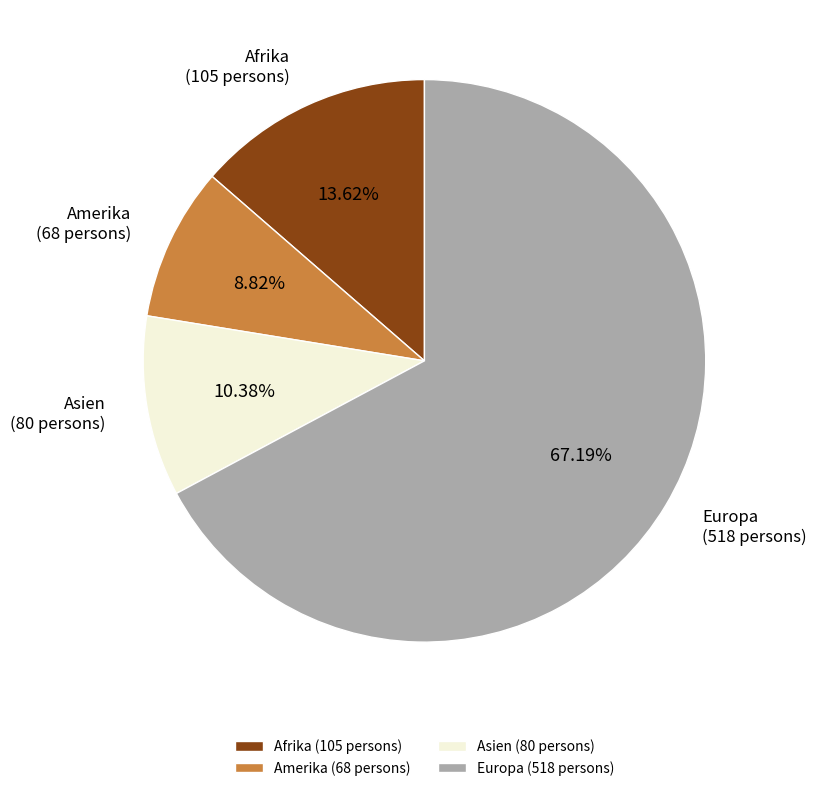

Which slice is the smallest?

Amerika